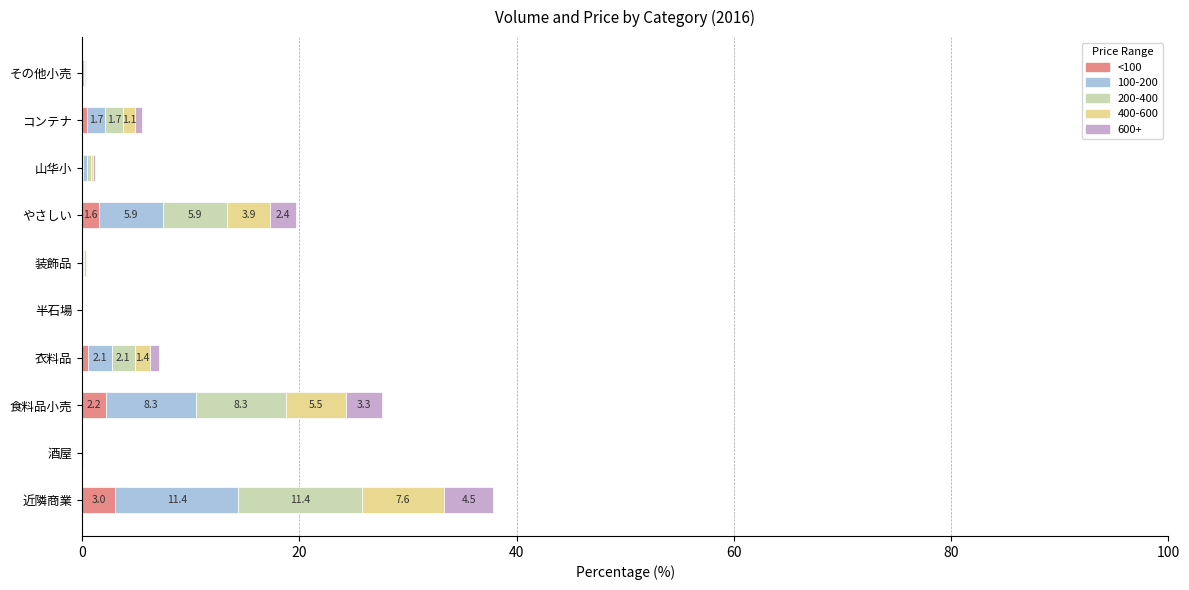

True or false: <100 has a value of 0.0 at その他小売.

True